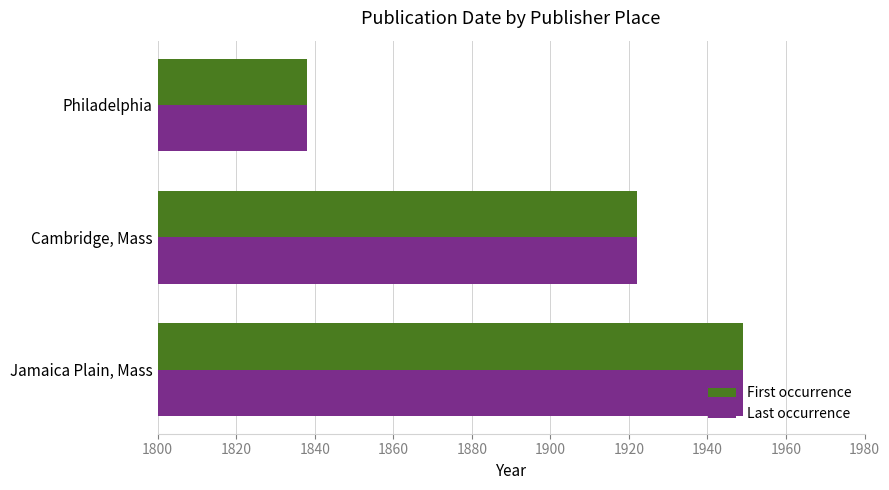

At which category is the sum across all series the highest?

Jamaica Plain, Mass